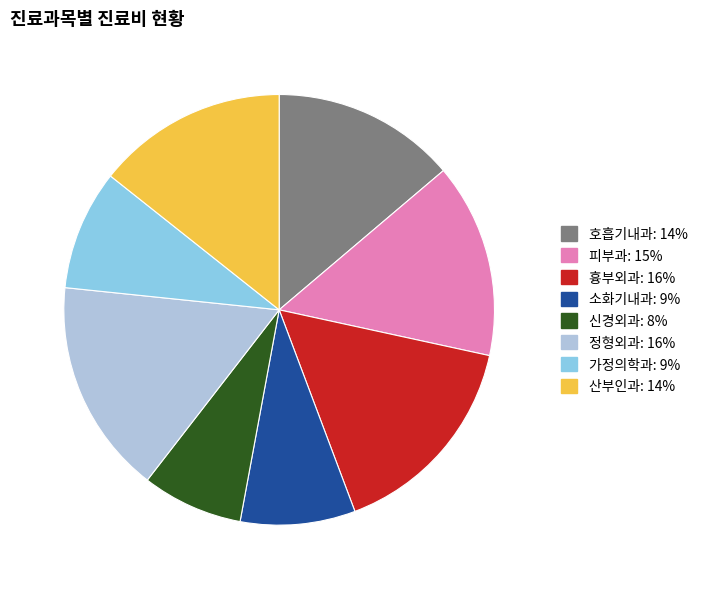

Does any single category account for the majority?

No